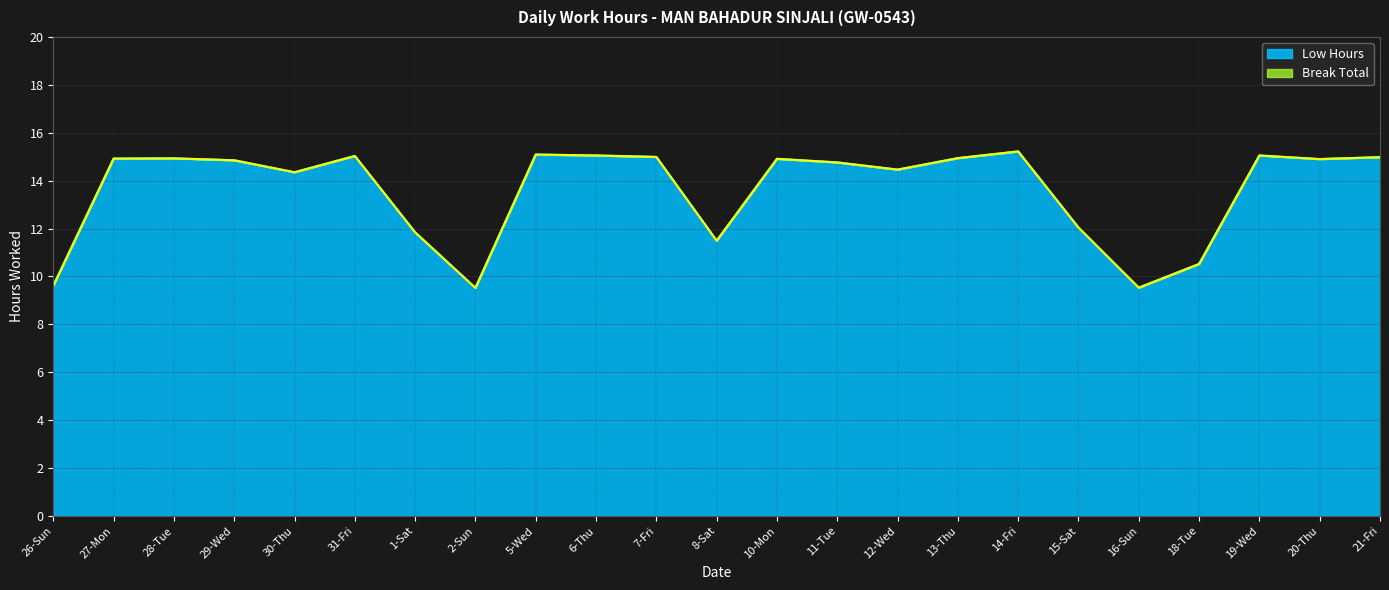

List the labels in order of value, largest first.

14-Fri, 5-Wed, 6-Thu, 19-Wed, 31-Fri, 7-Fri, 21-Fri, 13-Thu, 28-Tue, 27-Mon, 10-Mon, 20-Thu, 29-Wed, 11-Tue, 12-Wed, 30-Thu, 15-Sat, 1-Sat, 8-Sat, 18-Tue, 26-Sun, 16-Sun, 2-Sun